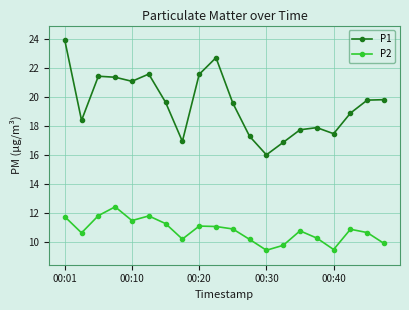

How many lines are shown in the chart?

2